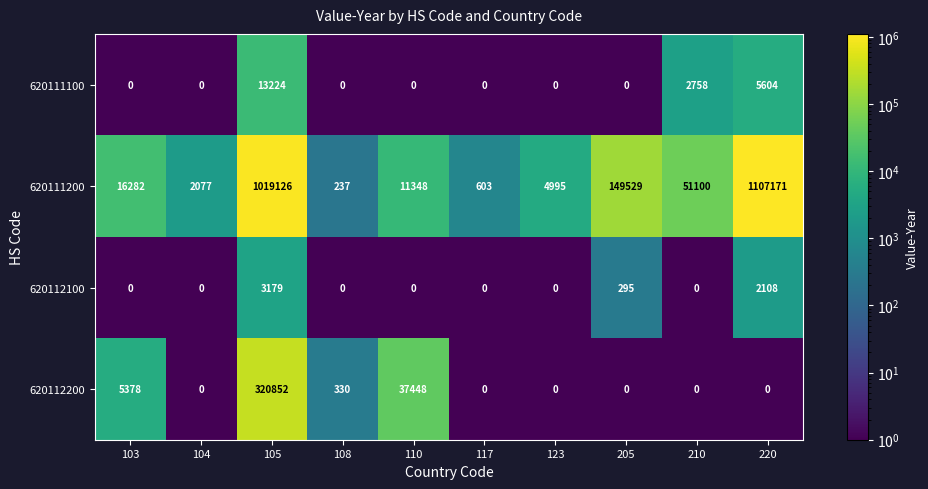

What is the approximate value of 620111200 at 117, to the nearest 50?

600